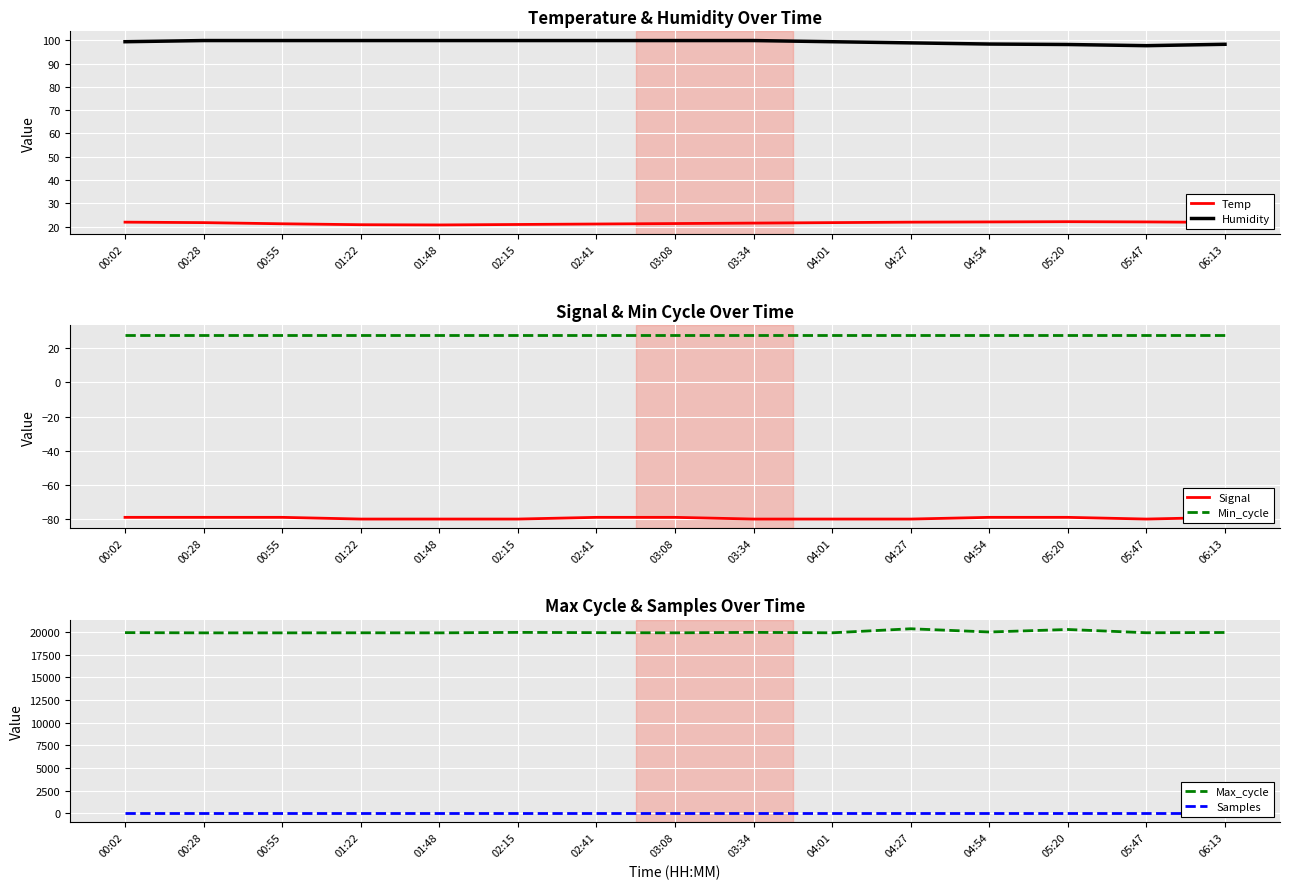

What is the highest value of the Max_cycle series?

20360.0